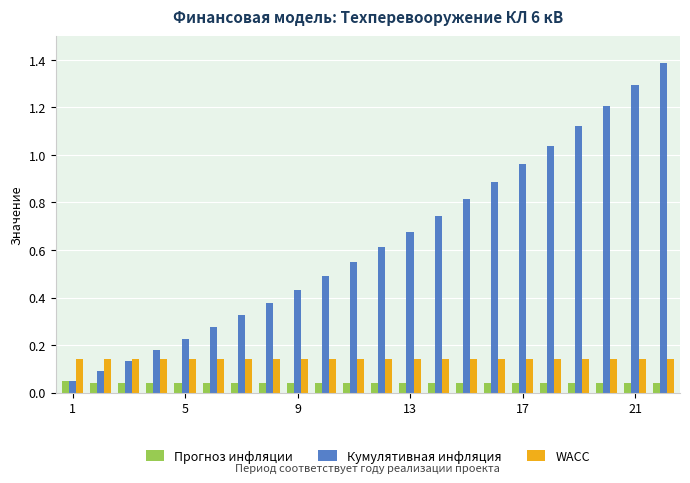

What is the sum of all Кумулятивная инфляция values?

13.9